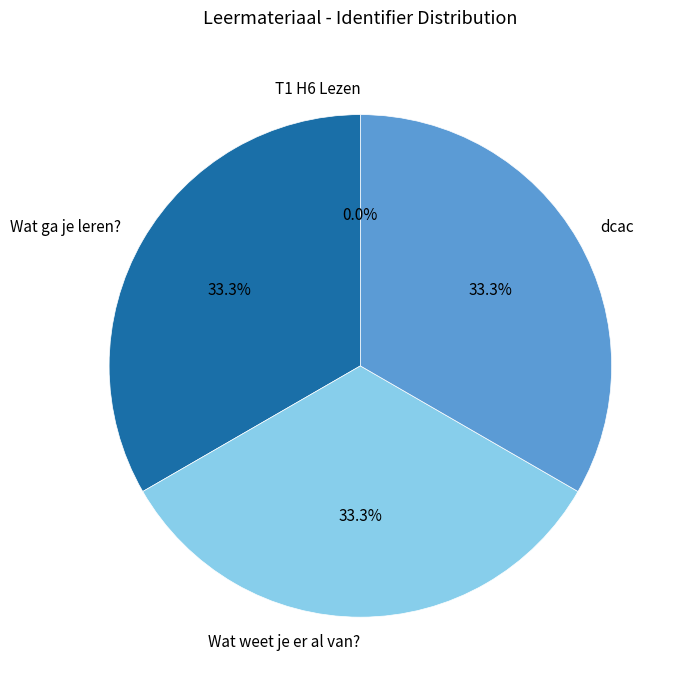

Is there any slice that represents more than half of the pie?

No